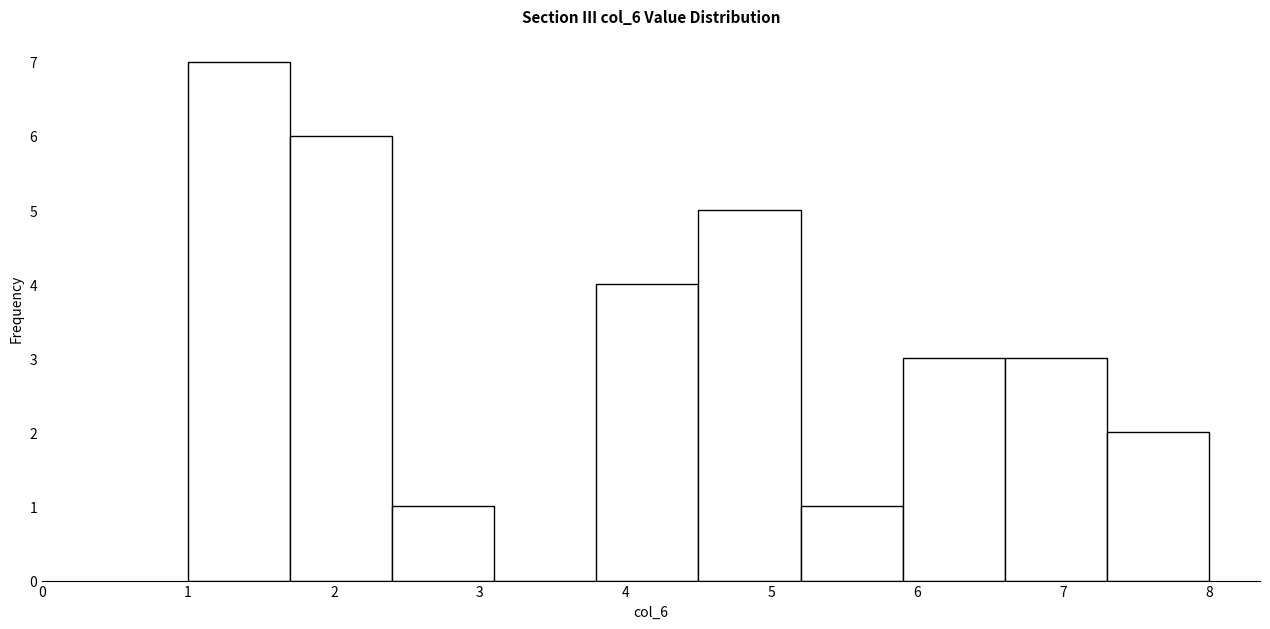

Which range on the x-axis has the tallest bar?

1.0 to 1.7